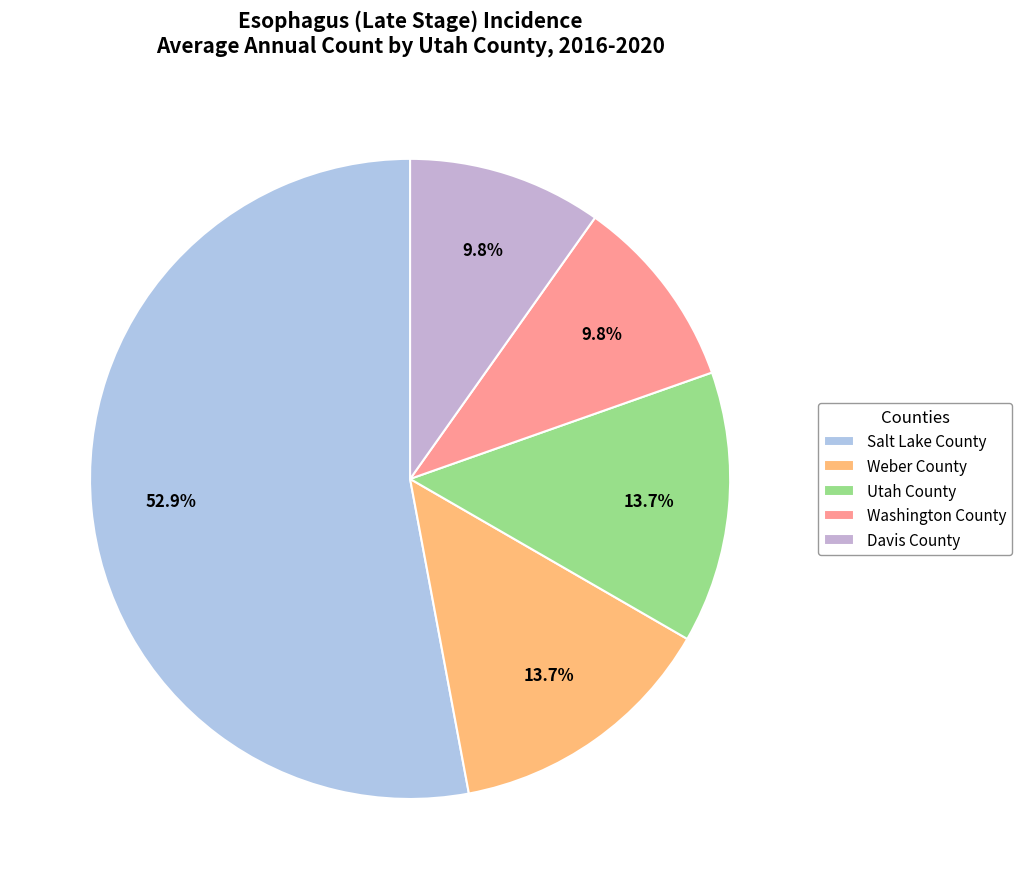

What is the largest slice in the pie chart?

Salt Lake County